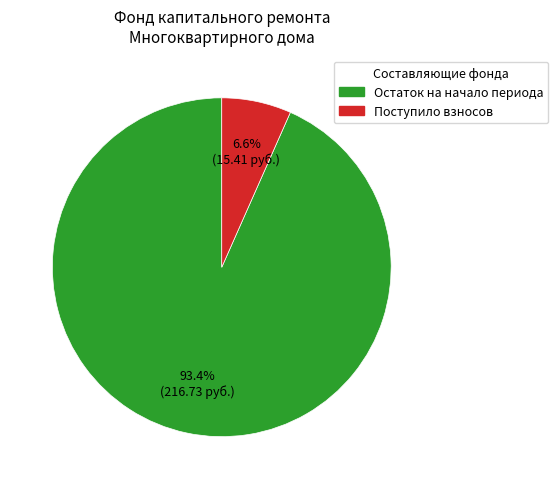

Which category has the biggest portion of the pie?

Остаток на начало периода